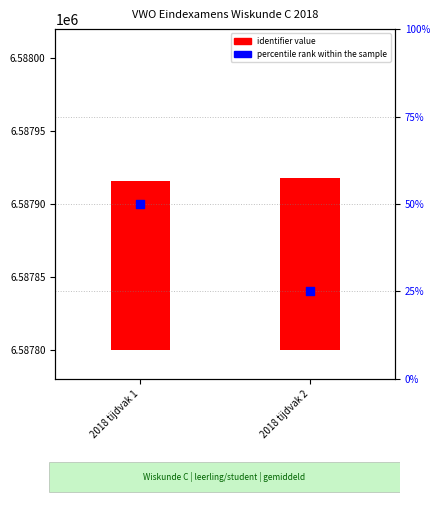

What are all the series names shown in the legend?

identifier value, percentile rank within the sample